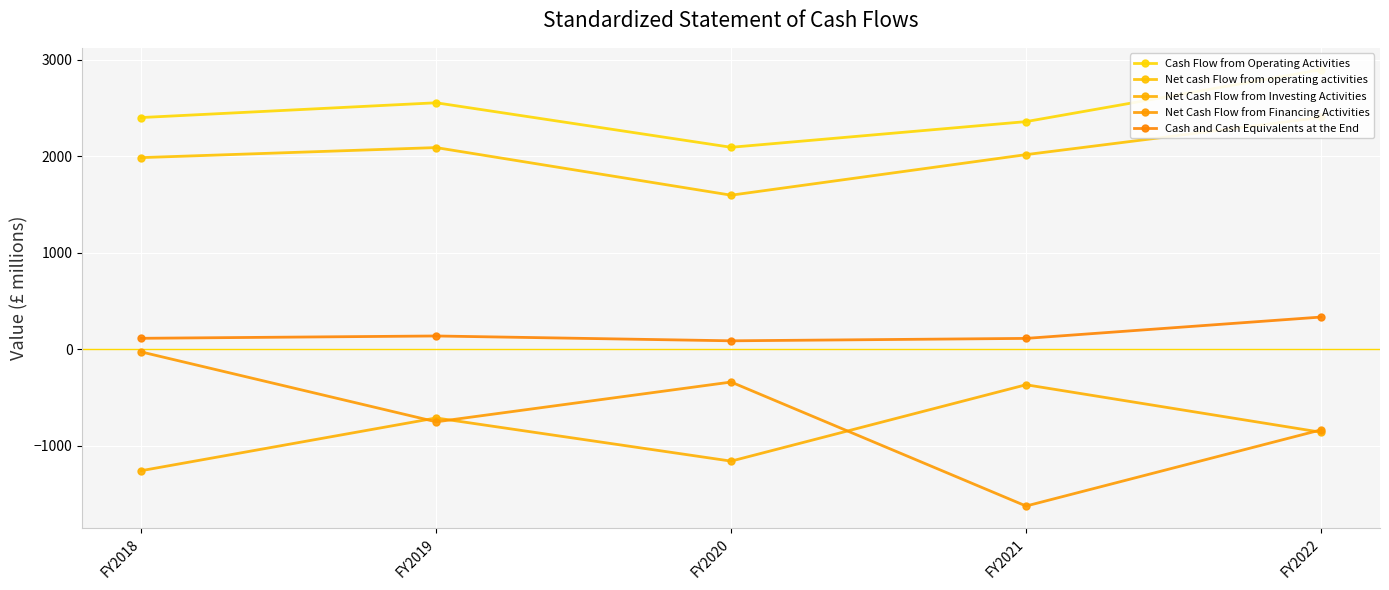

Is it true that Cash Flow from Operating Activities equals 3915 at FY2022?

False